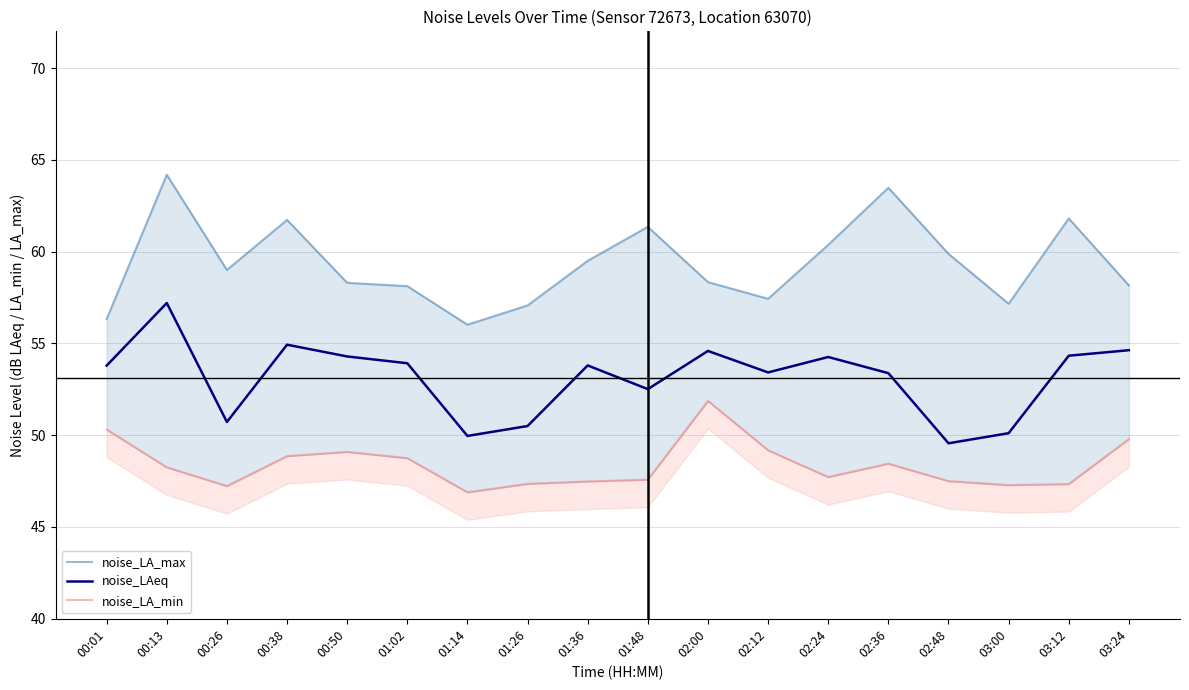

Reading right to left, what are all the values shown in this chart?

noise_LA_max: 58.2	61.8	57.2	59.9	63.5	60.4	57.4	58.3	61.4	59.5	57.1	56.0	58.1	58.3	61.7	59.0	64.2	56.3
noise_LAeq: 54.6	54.3	50.1	49.6	53.4	54.3	53.4	54.6	52.5	53.8	50.5	50.0	53.9	54.3	54.9	50.7	57.2	53.8
noise_LA_min: 49.8	47.3	47.3	47.5	48.5	47.7	49.2	51.9	47.6	47.5	47.4	46.9	48.8	49.1	48.9	47.2	48.2	50.3